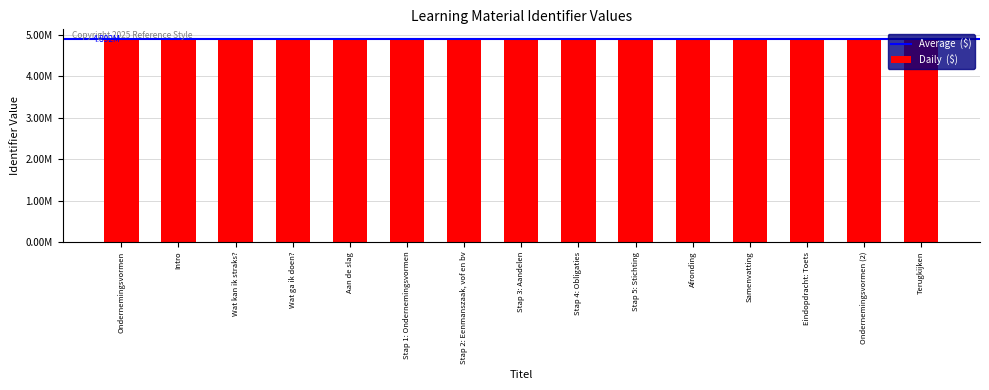

List the labels in order of value, smallest first.

Ondernemingsvormen, Intro, Wat kan ik straks?, Wat ga ik doen?, Aan de slag, Stap 1: Ondernemingsvormen, Stap 2: Eenmanszaak, vof en bv, Stap 3: Aandelen, Stap 4: Obligaties, Stap 5: Stichting, Afronding, Samenvatting, Eindopdracht: Toets, Ondernemingsvormen (2), Terugkijken